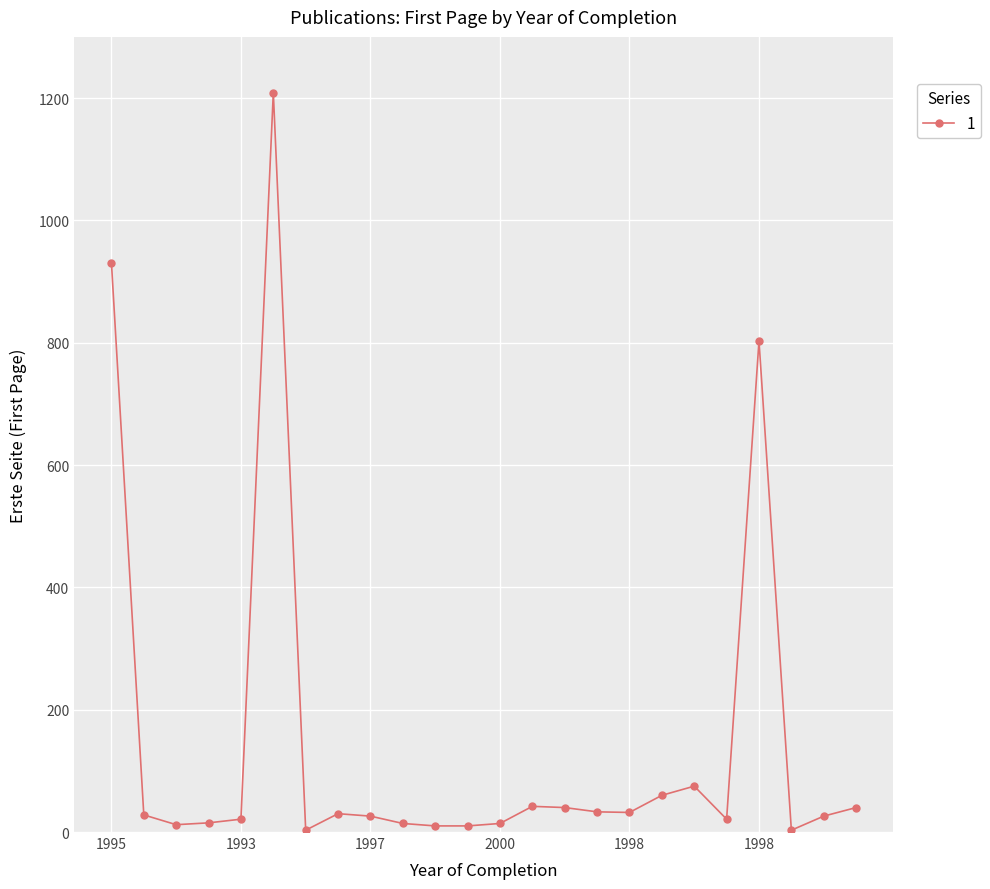

What is the difference between the second highest and second lowest values?

928